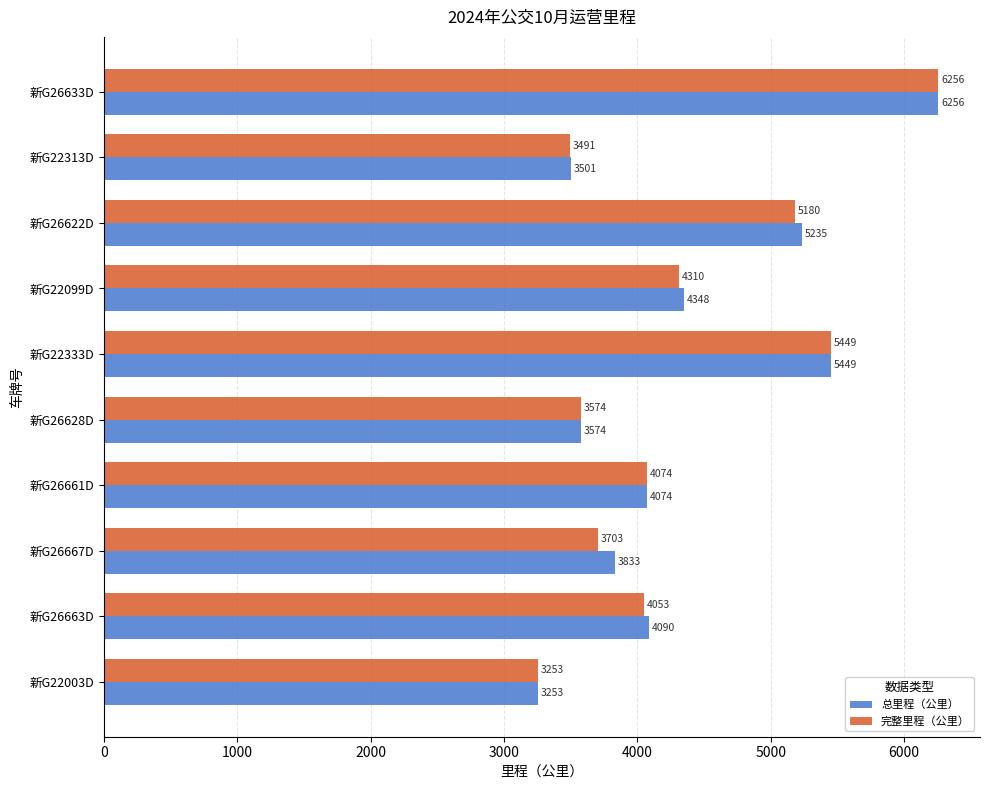

Is it true that 总里程（公里） equals 5639.1 at 新G22003D?

False